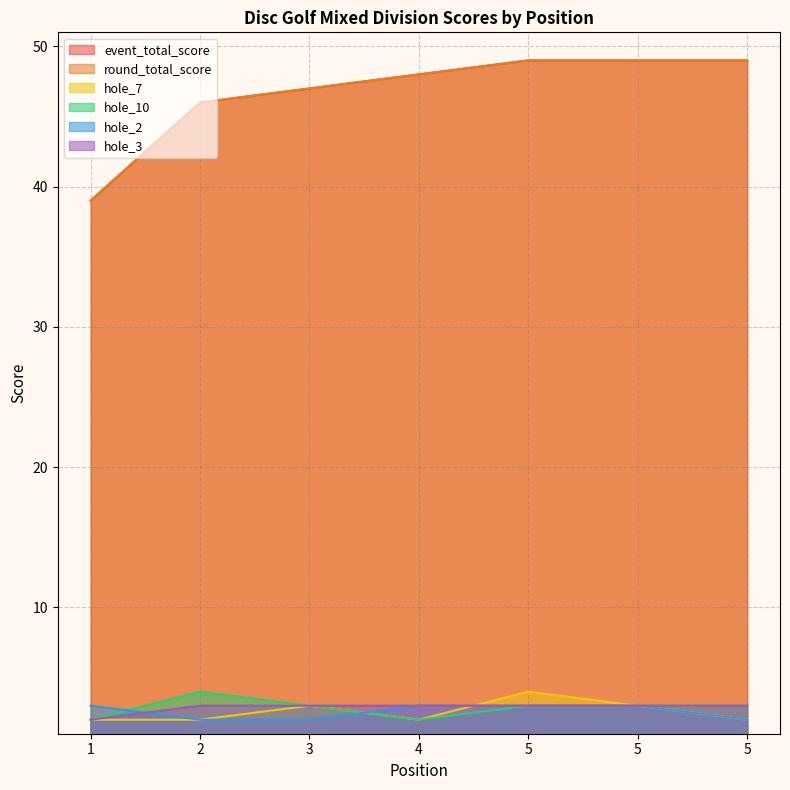

What is the sum of the event_total_score values at 5 and 3?

96